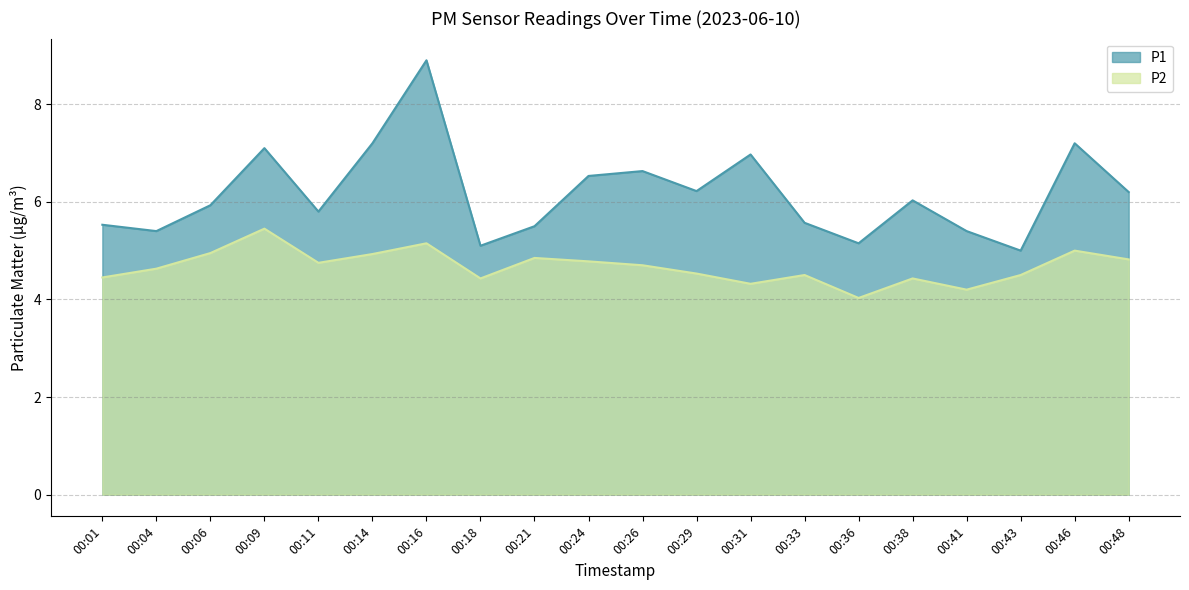

True or false: P2 and P1 intersect in this chart.

False